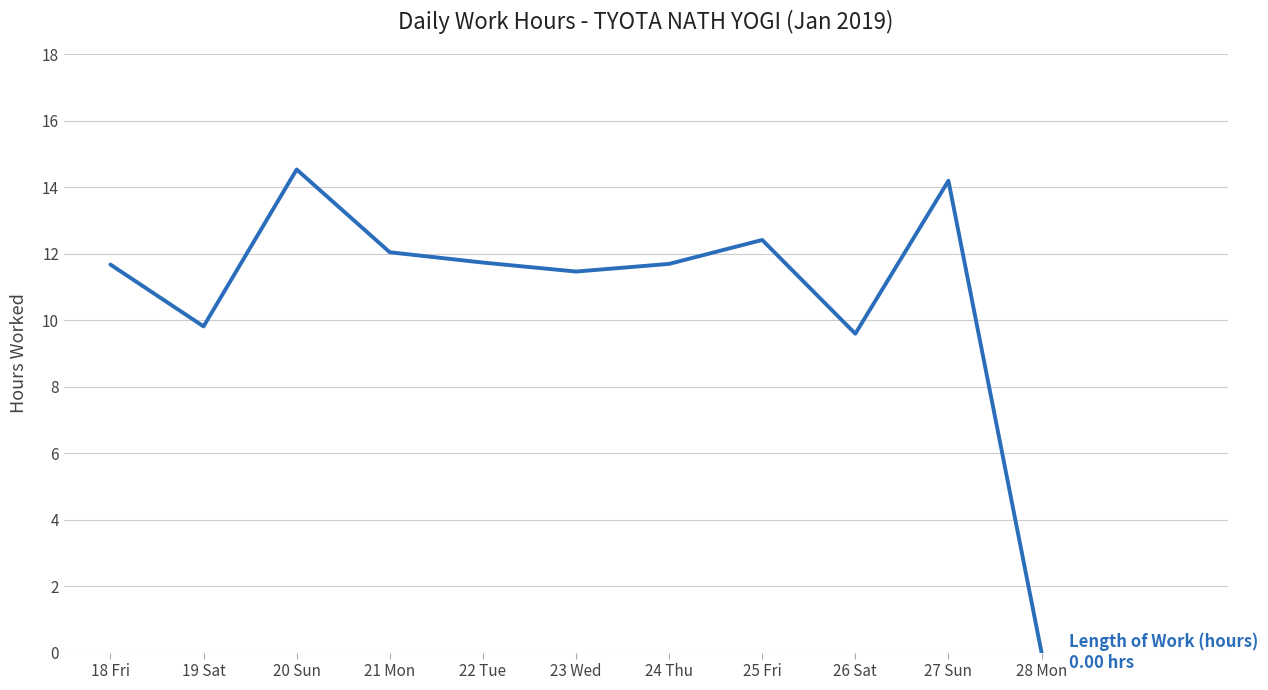

Reading left to right, transcribe all the data shown in this chart.

11.7	9.8	14.5	12.0	11.7	11.5	11.7	12.4	9.6	14.2	0.0